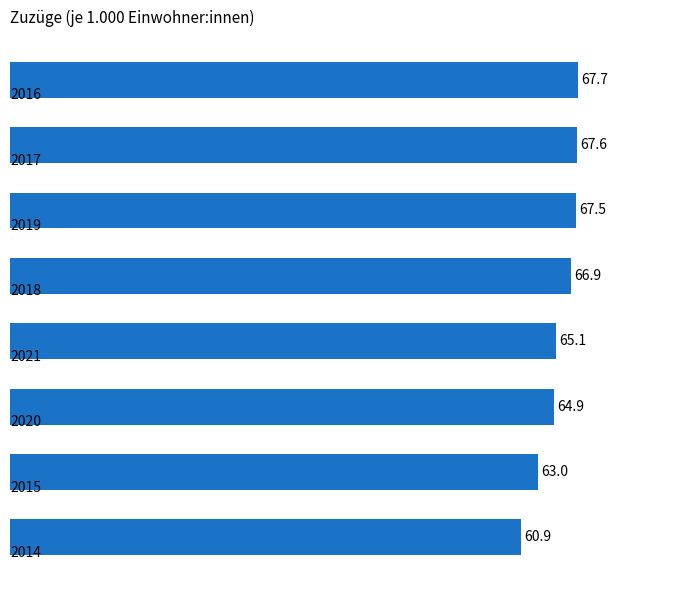

What is the value of the 2nd bar from the top?

67.6